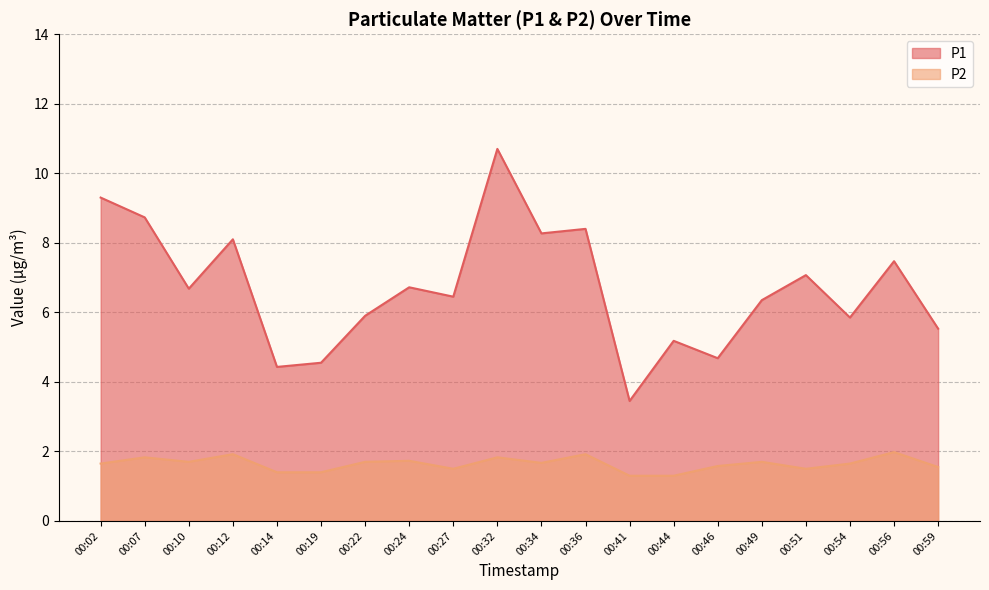

Reading left to right, list all the values displayed in this chart.

P1: 00:02=9.3	00:07=8.7	00:10=6.7	00:12=8.1	00:14=4.4	00:19=4.5	00:22=5.9	00:24=6.7	00:27=6.5	00:32=10.7	00:34=8.3	00:36=8.4	00:41=3.5	00:44=5.2	00:46=4.7	00:49=6.3	00:51=7.1	00:54=5.8	00:56=7.5	00:59=5.5
P2: 00:02=1.6	00:07=1.8	00:10=1.7	00:12=1.9	00:14=1.4	00:19=1.4	00:22=1.7	00:24=1.7	00:27=1.5	00:32=1.8	00:34=1.7	00:36=1.9	00:41=1.3	00:44=1.3	00:46=1.6	00:49=1.7	00:51=1.5	00:54=1.6	00:56=2.0	00:59=1.6